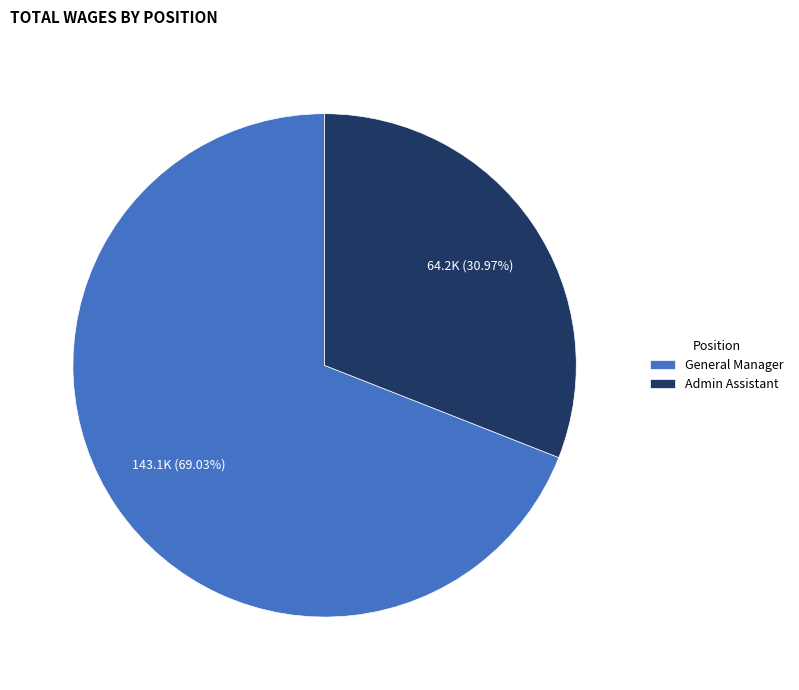

To the nearest percent, what portion does Admin Assistant represent?

31%